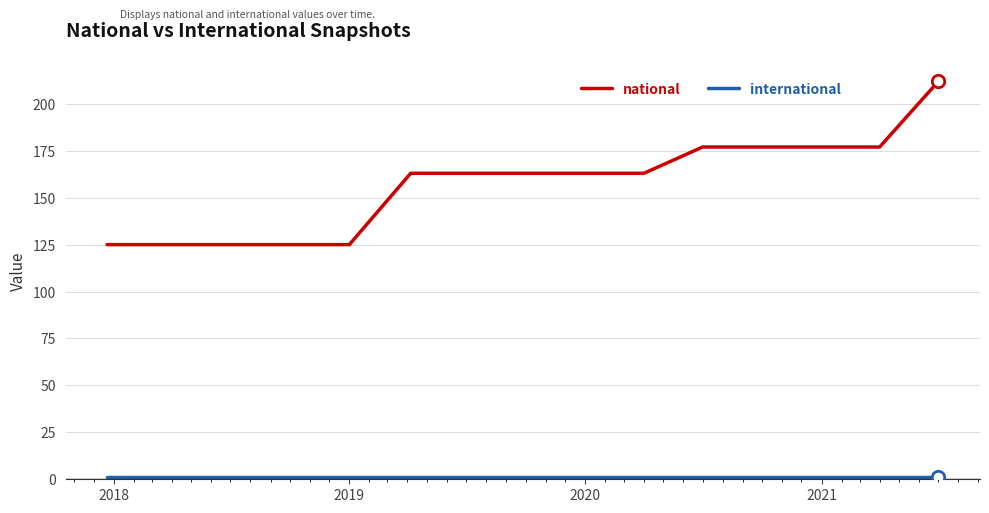

Which series has the largest total across all categories?

national